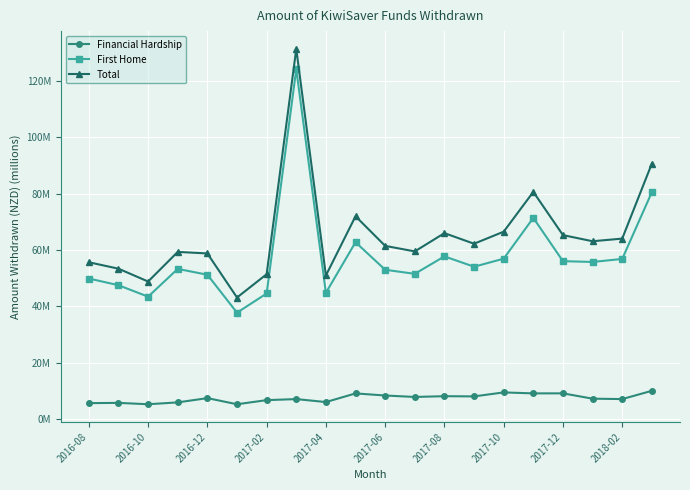

What are all the series names shown in the legend?

Financial Hardship, First Home, Total